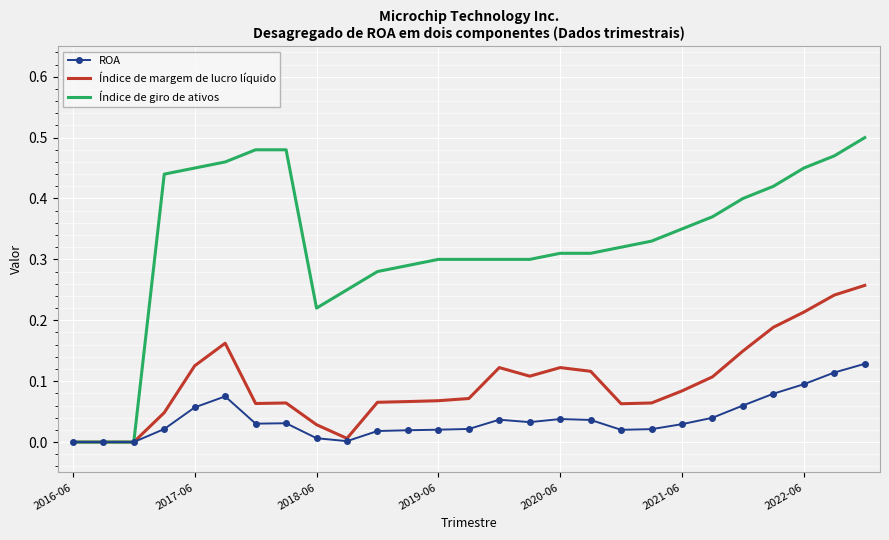

List the series in order of their peak value, highest first.

Índice de giro de ativos, Índice de margem de lucro líquido, ROA